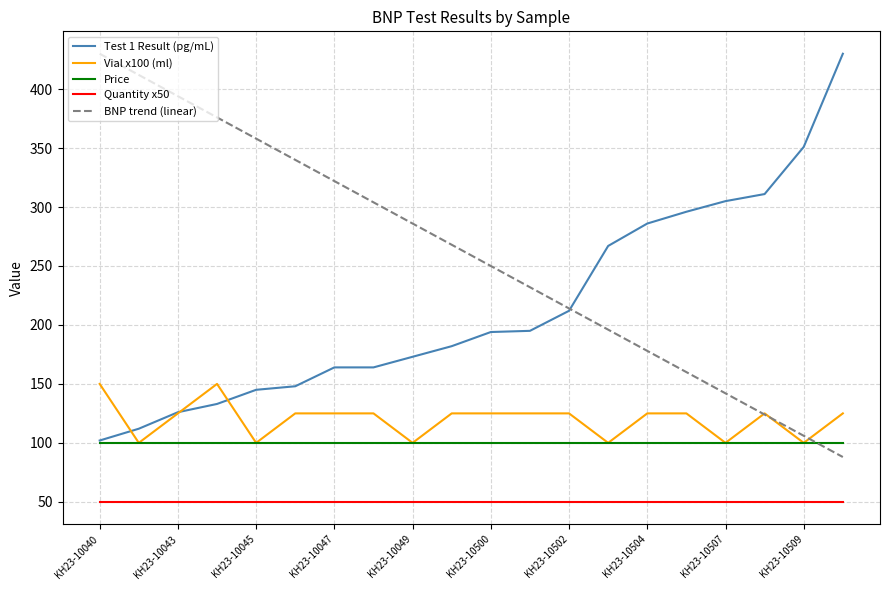

Which series has the largest total across all categories?

BNP trend (linear)